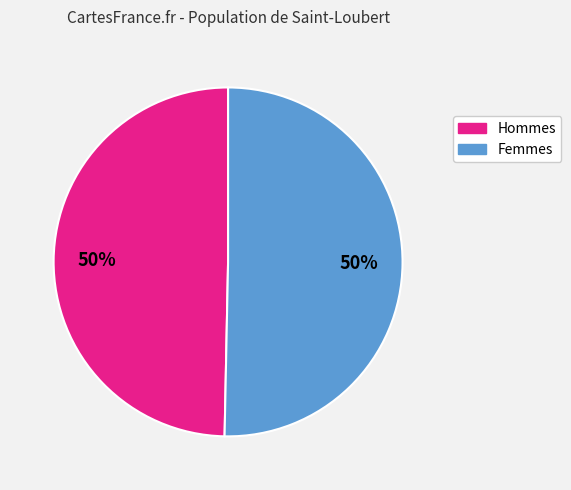

To the nearest percent, what is the average slice percentage?

50%